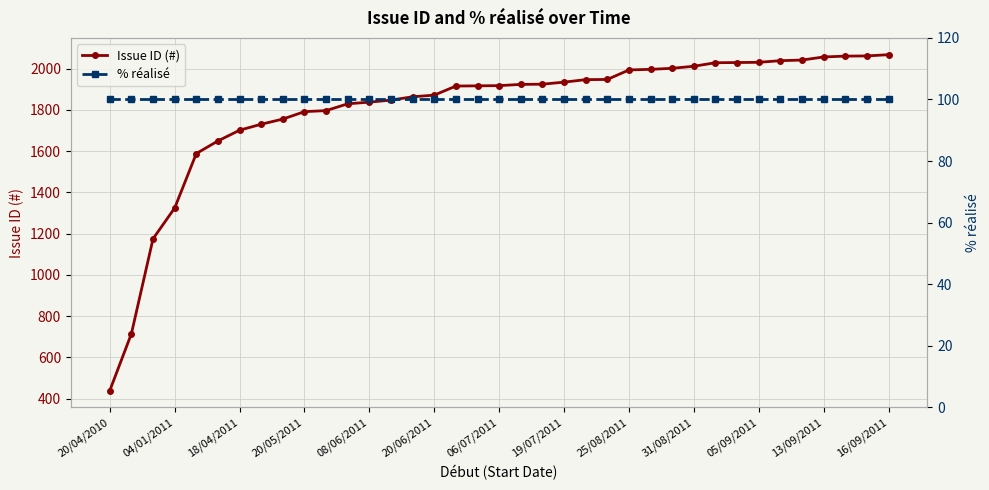

What is the highest value of the Issue ID (#) series?

2067